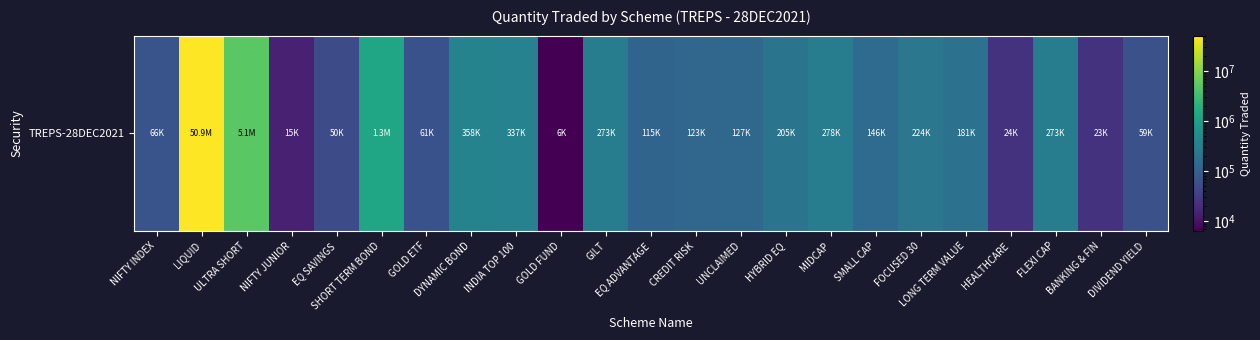

Rank the categories by value from highest to lowest.

LIQUID, ULTRA SHORT, SHORT TERM BOND, DYNAMIC BOND, INDIA TOP 100, MIDCAP, GILT, FLEXI CAP, FOCUSED 30, HYBRID EQ, LONG TERM VALUE, SMALL CAP, UNCLAIMED, CREDIT RISK, EQ ADVANTAGE, NIFTY INDEX, GOLD ETF, DIVIDEND YIELD, EQ SAVINGS, HEALTHCARE, BANKING & FIN, NIFTY JUNIOR, GOLD FUND